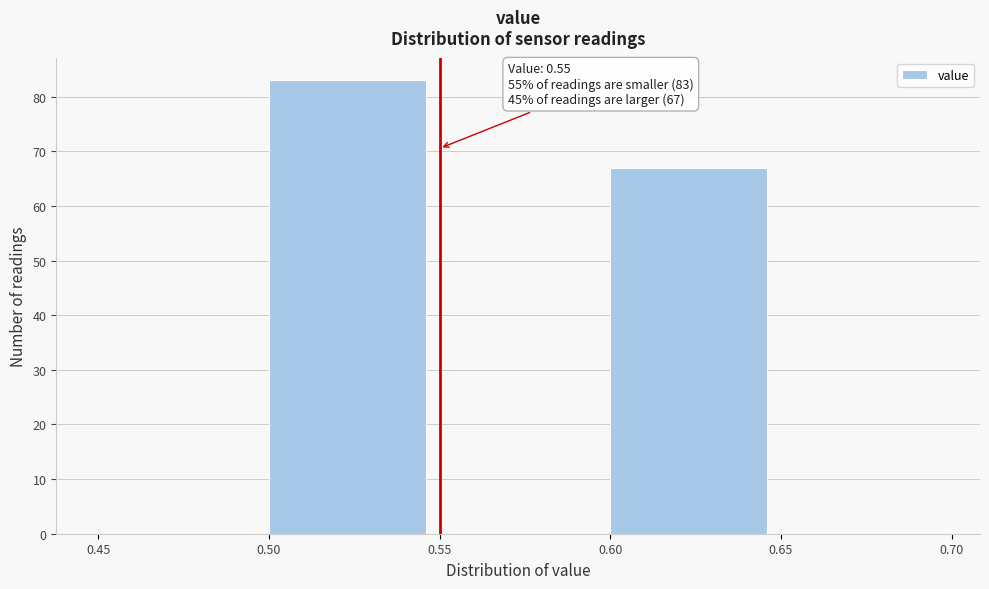

Over which range of the x-axis is the bar tallest?

0.50 to 0.55